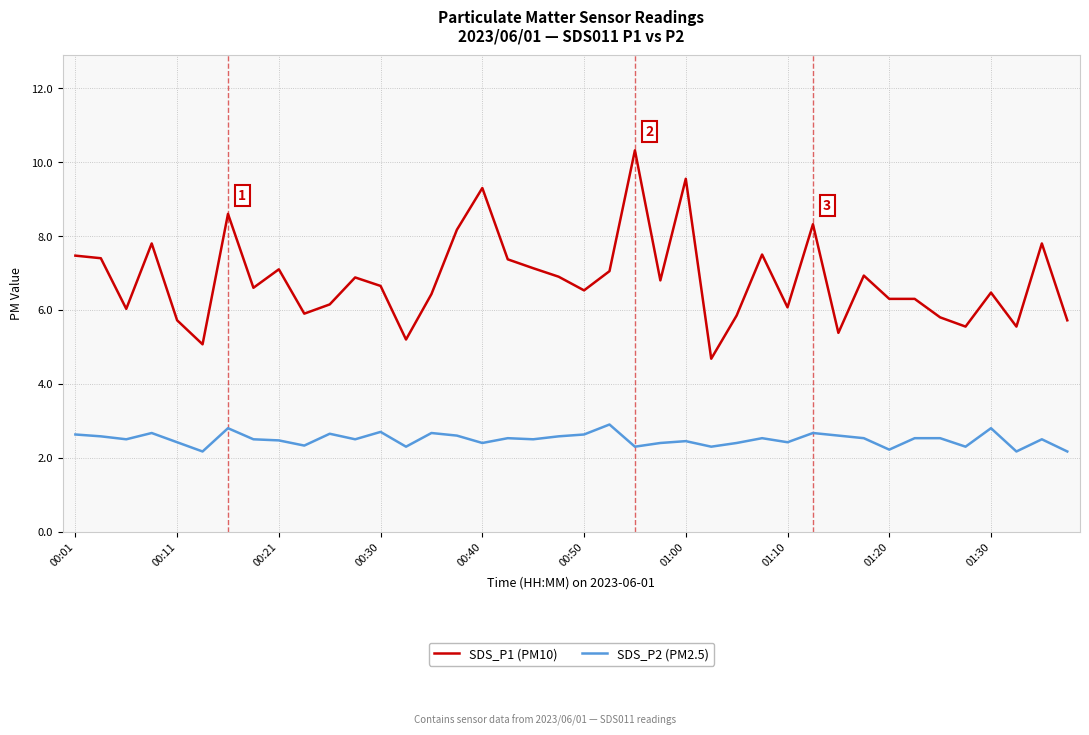

True or false: SDS_P2 (PM2.5) and SDS_P1 (PM10) cross at least once.

False